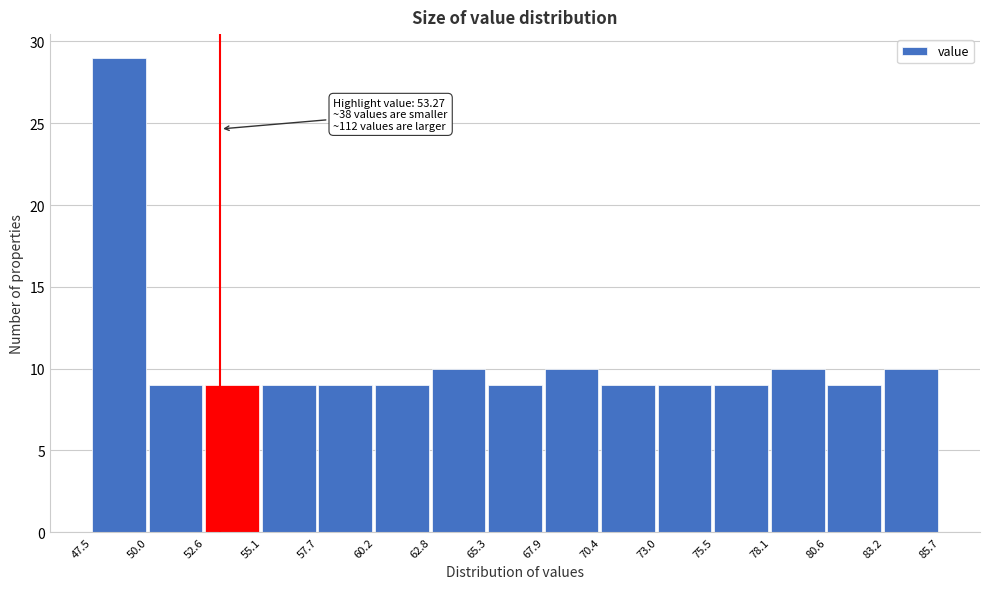

Over which range of the x-axis is the bar tallest?

47.5 to 50.0